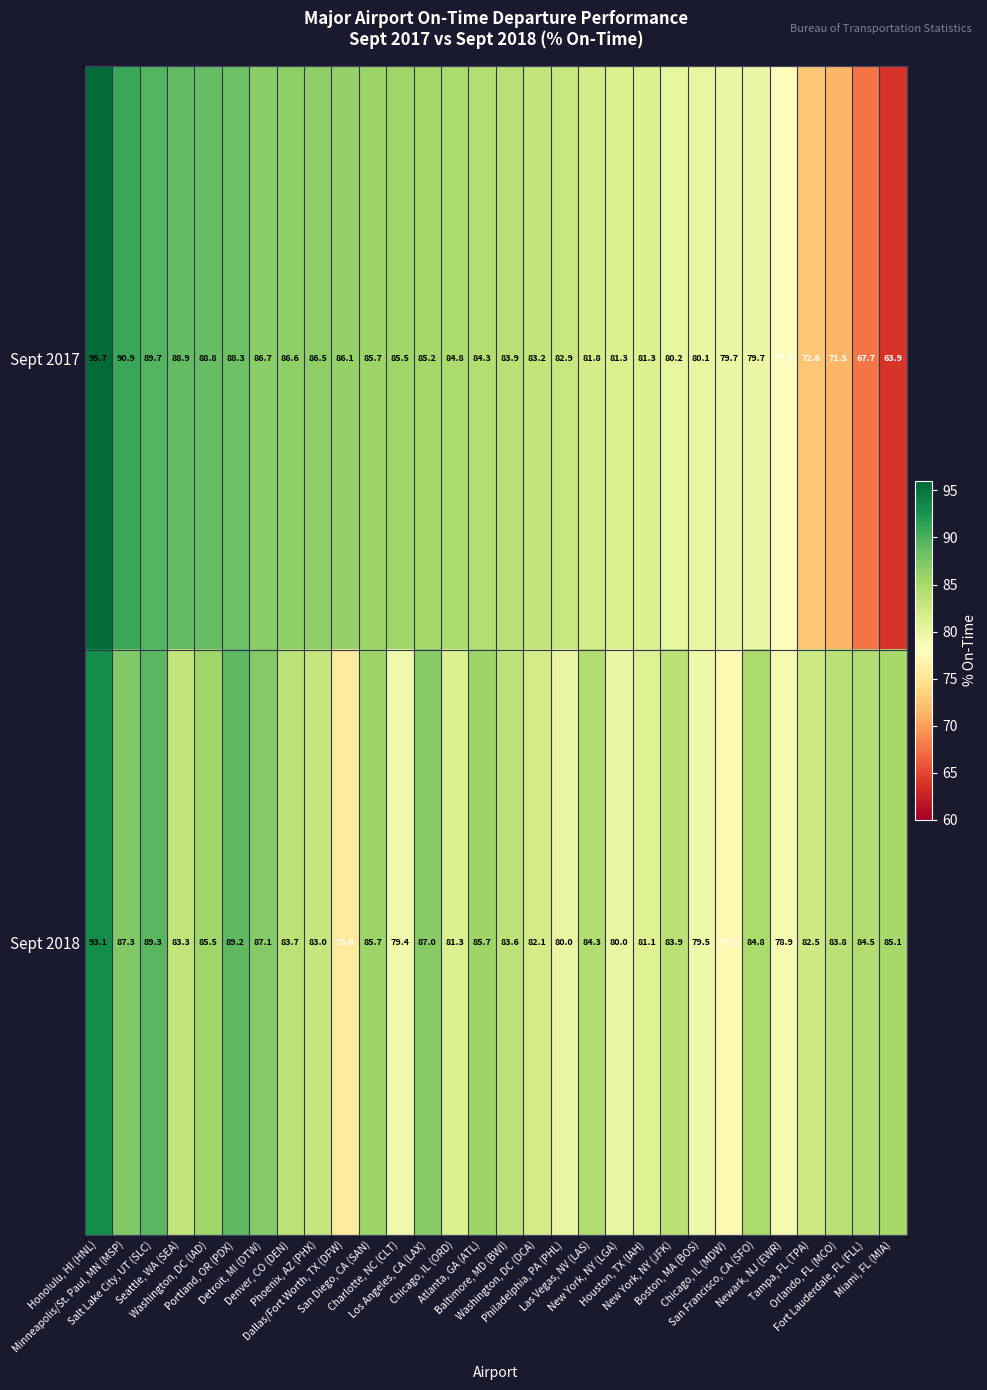

List the series in order of their peak value, highest first.

Sept 2017, Sept 2018